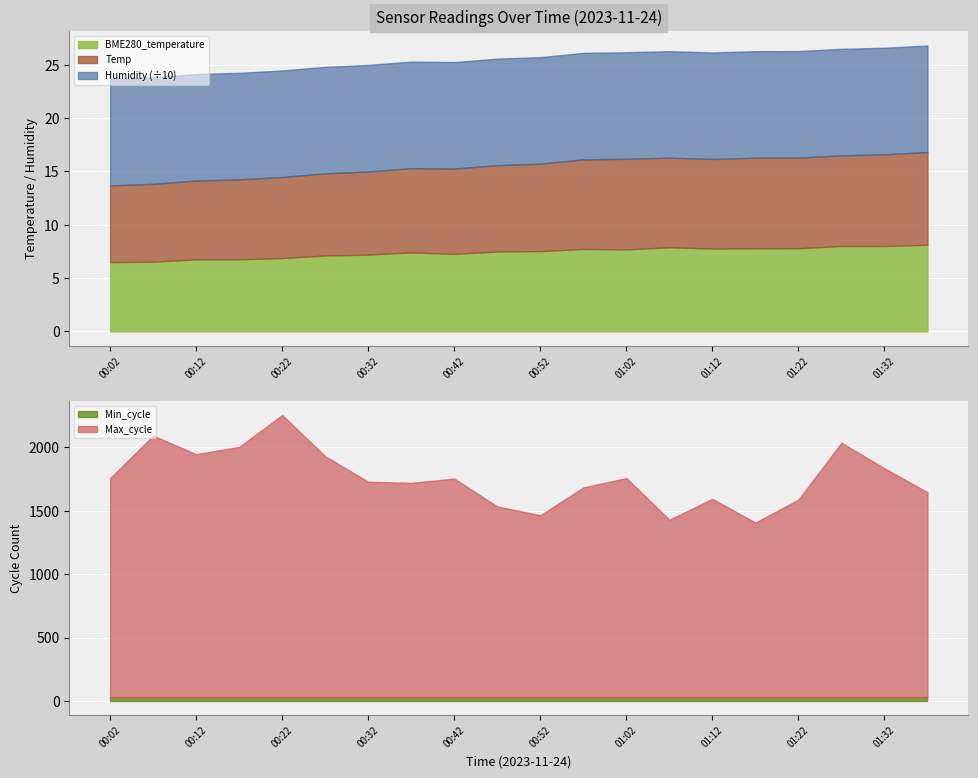

True or false: Temp has a value of 12.6 at 00:12.

False